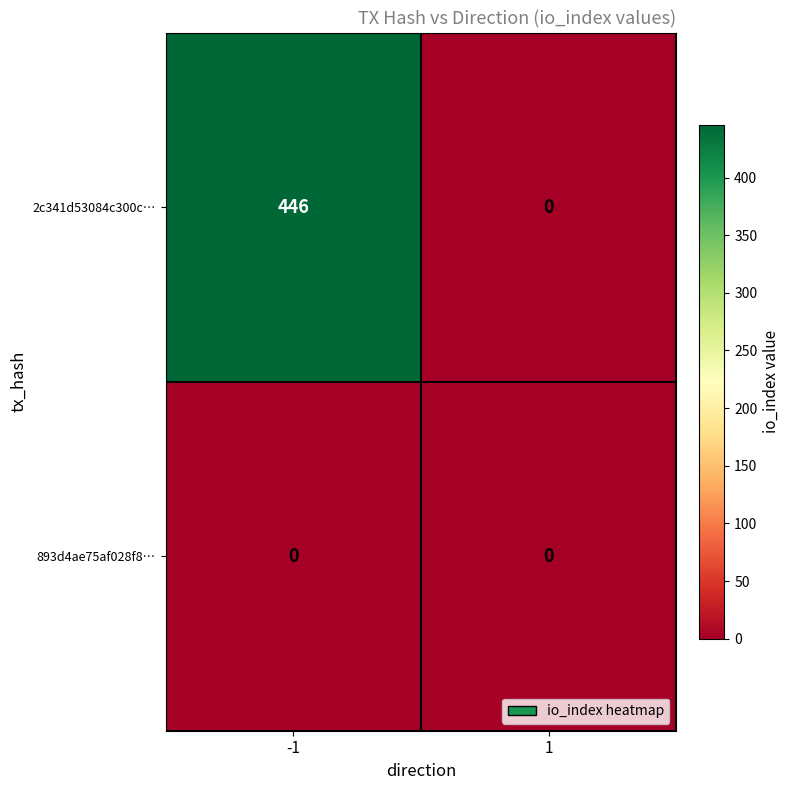

At which category is the sum across all series the highest?

-1